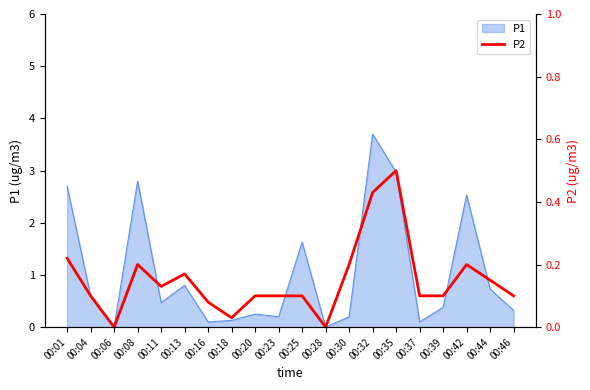

The value of P1 at 00:06 is -1.2. True or false?

False